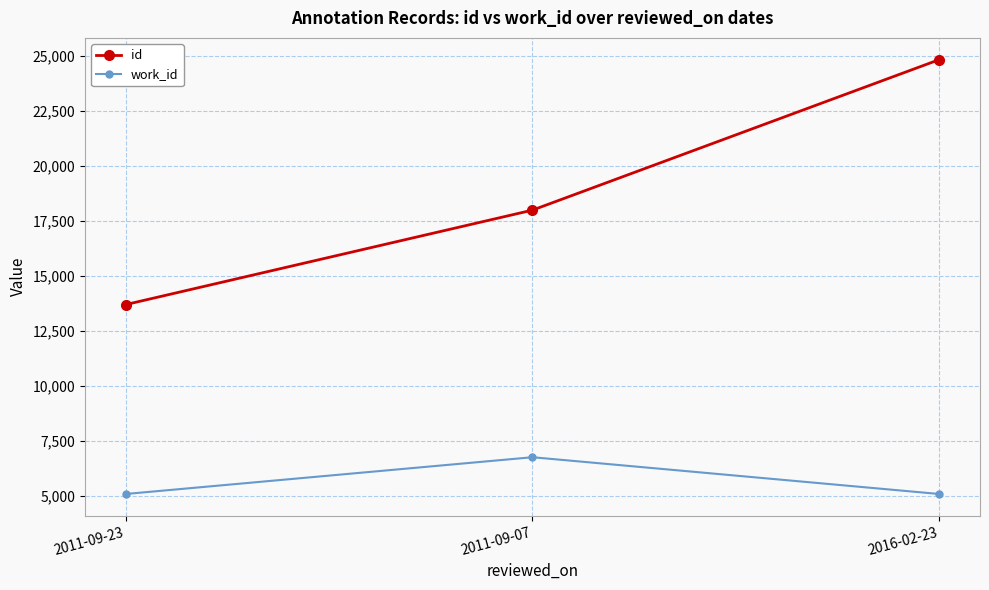

Reading left to right, what are all the values shown in this chart?

id: 13701	17998	24843
work_id: 5088	6761	5088